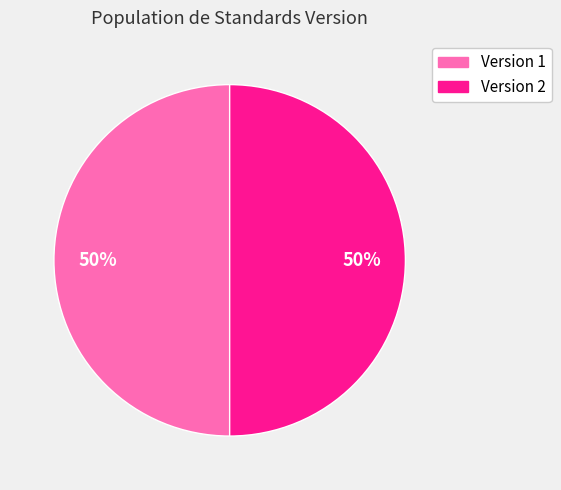

To the nearest percent, what is the average slice percentage?

50%